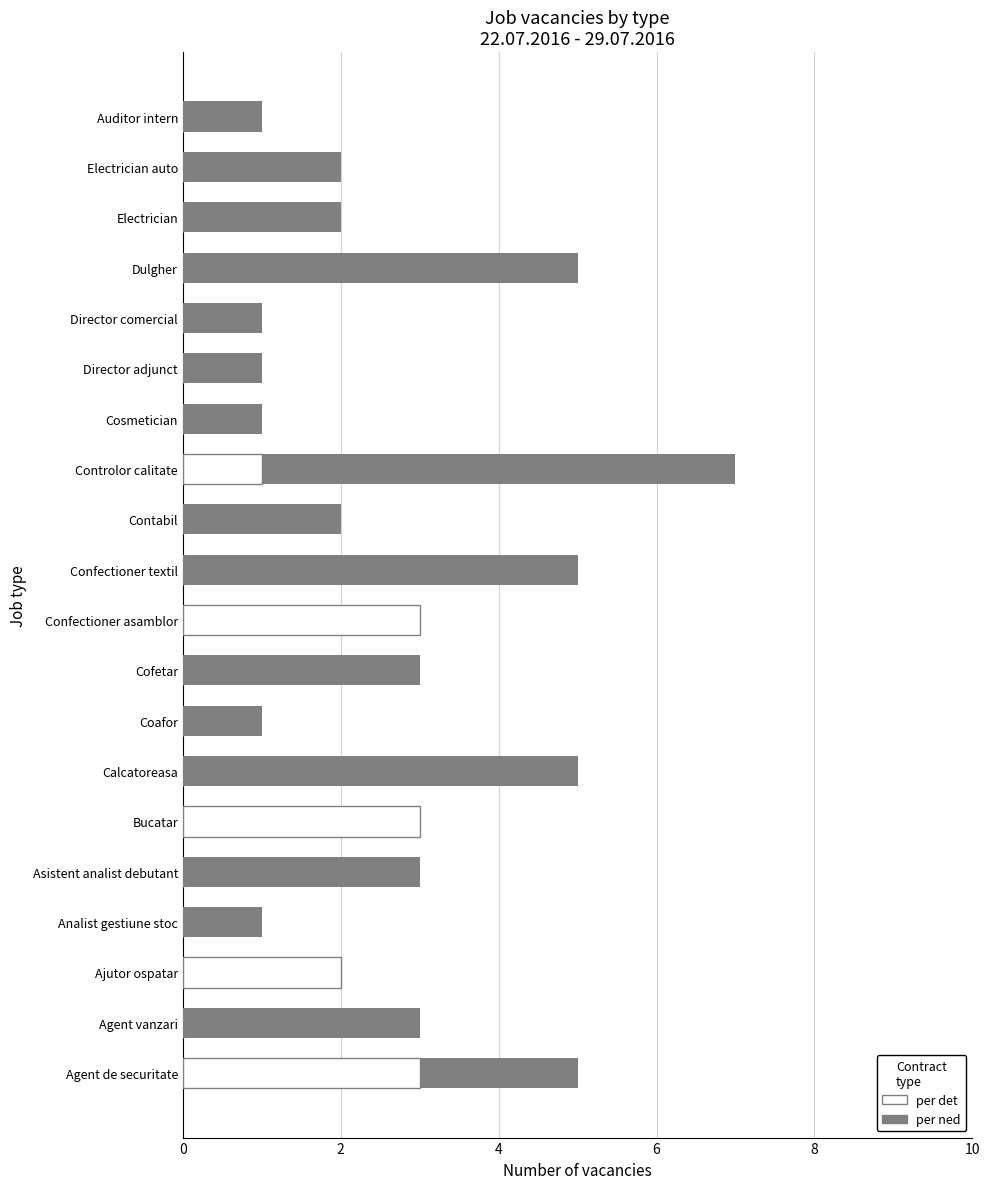

Rank the series at Auditor intern from lowest to highest value.

per det, per ned